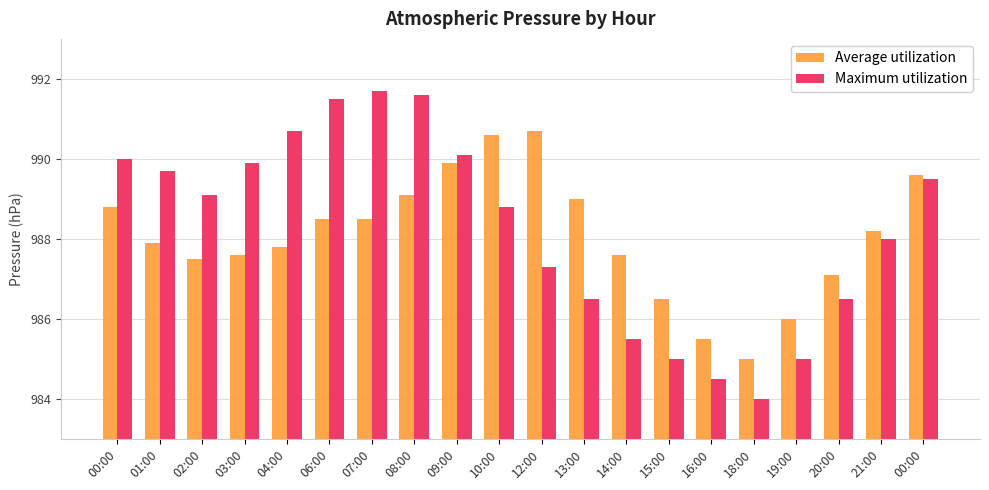

Which series has the largest total across all categories?

Maximum utilization